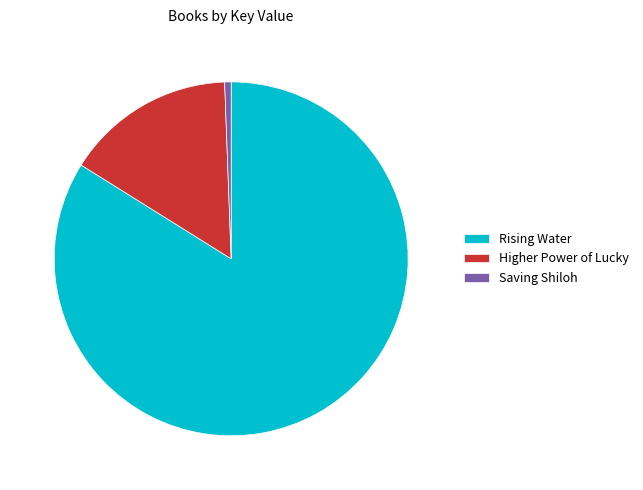

Rank the categories by value from lowest to highest.

Saving Shiloh, Higher Power of Lucky, Rising Water